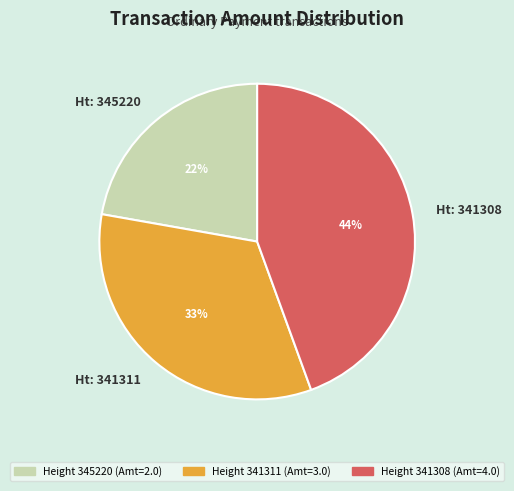

What is the smallest slice in the pie chart?

Ht: 345220